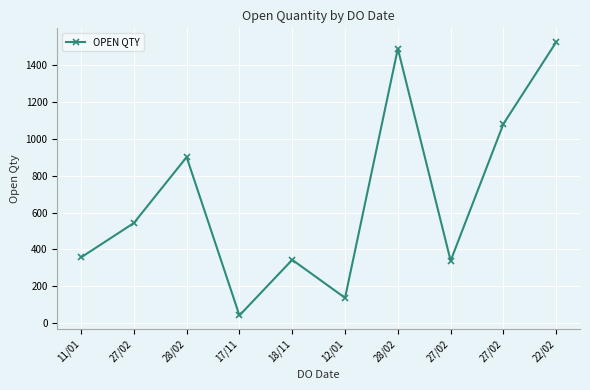

How many lines are shown in the chart?

1